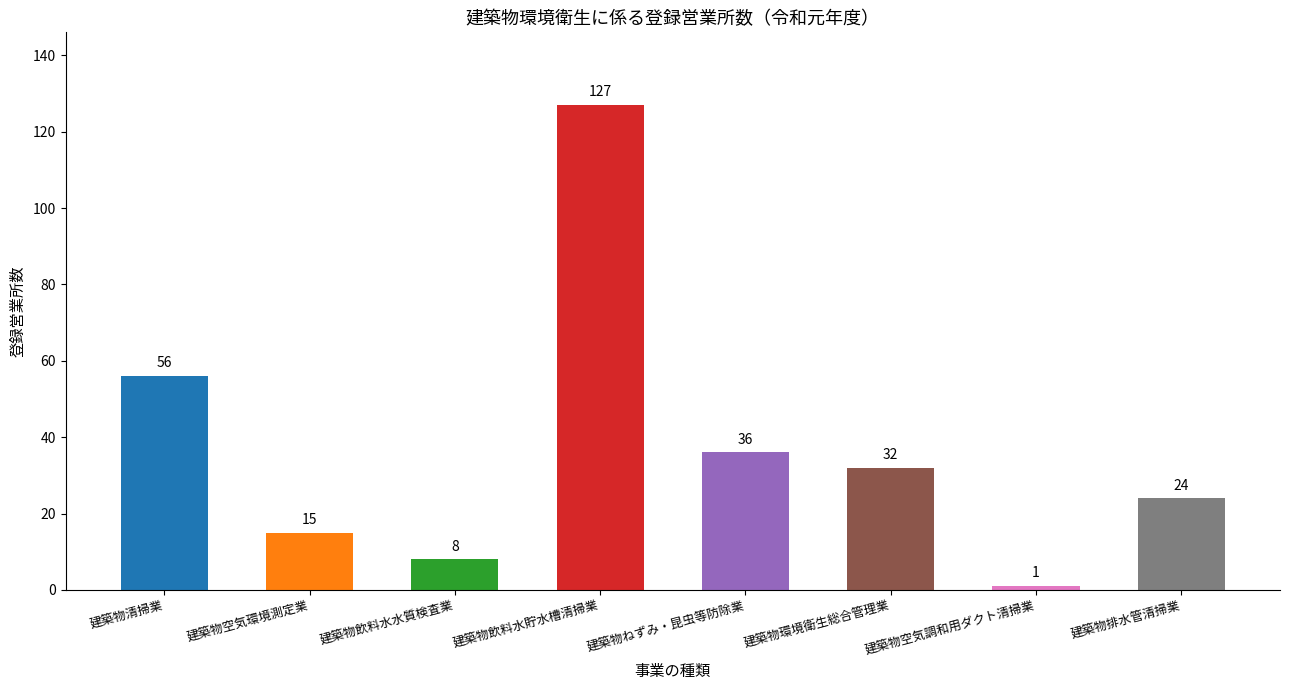

Reading right to left, extract all data points from this chart.

24	1	32	36	127	8	15	56